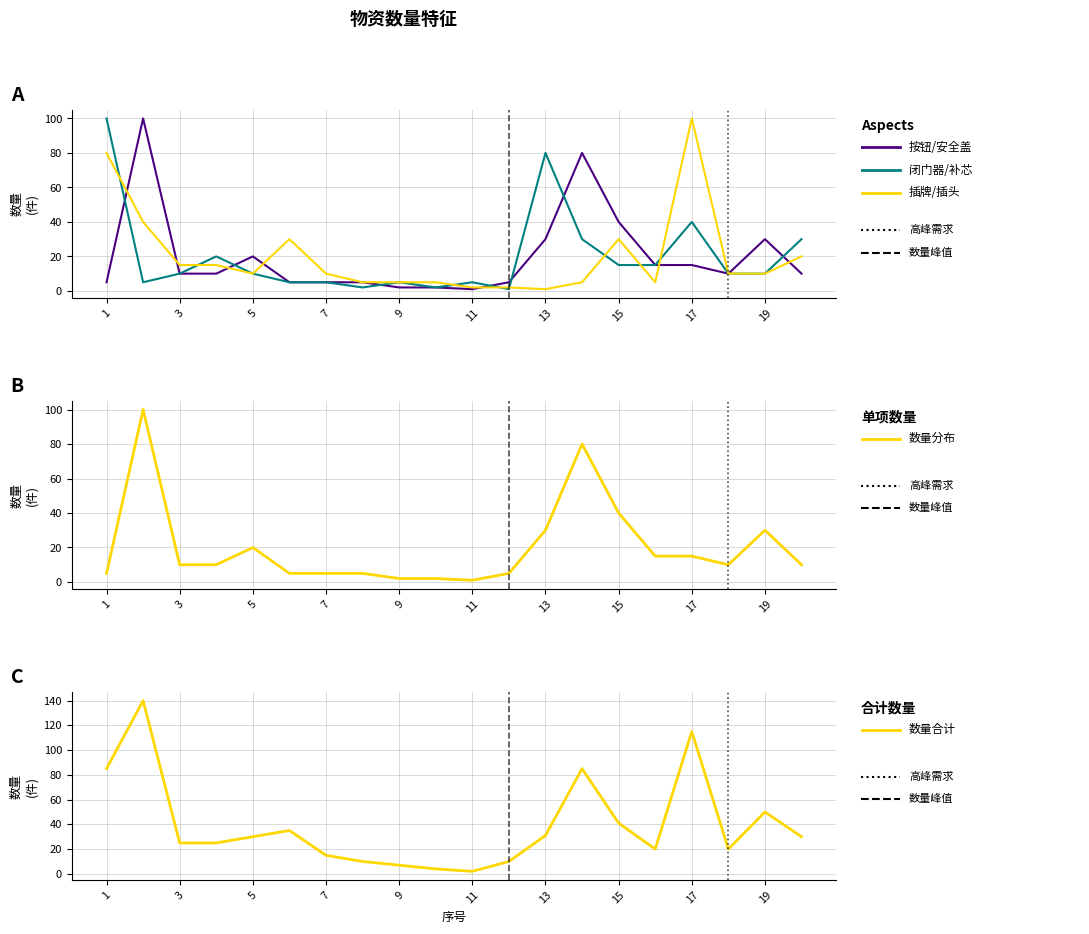

True or false: 按钮/安全盖 and 数量_合计 cross at least once.

False